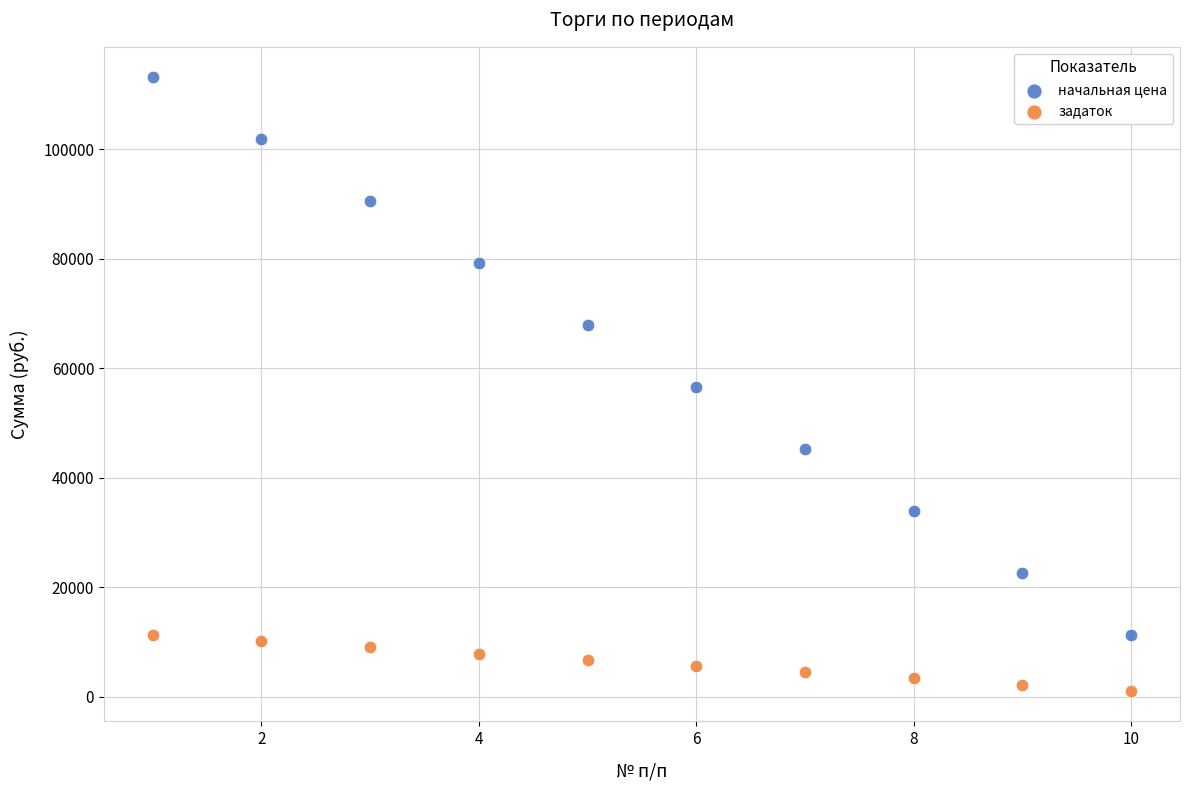

Across all data points, what is the range of X values (max minus min)?

9.0